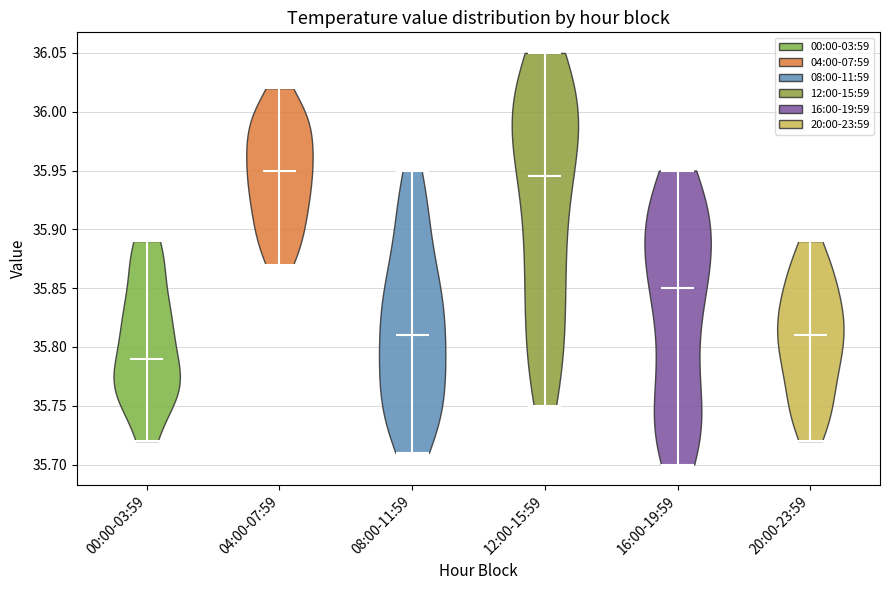

Which violin has the lowest median line?

00:00-03:59